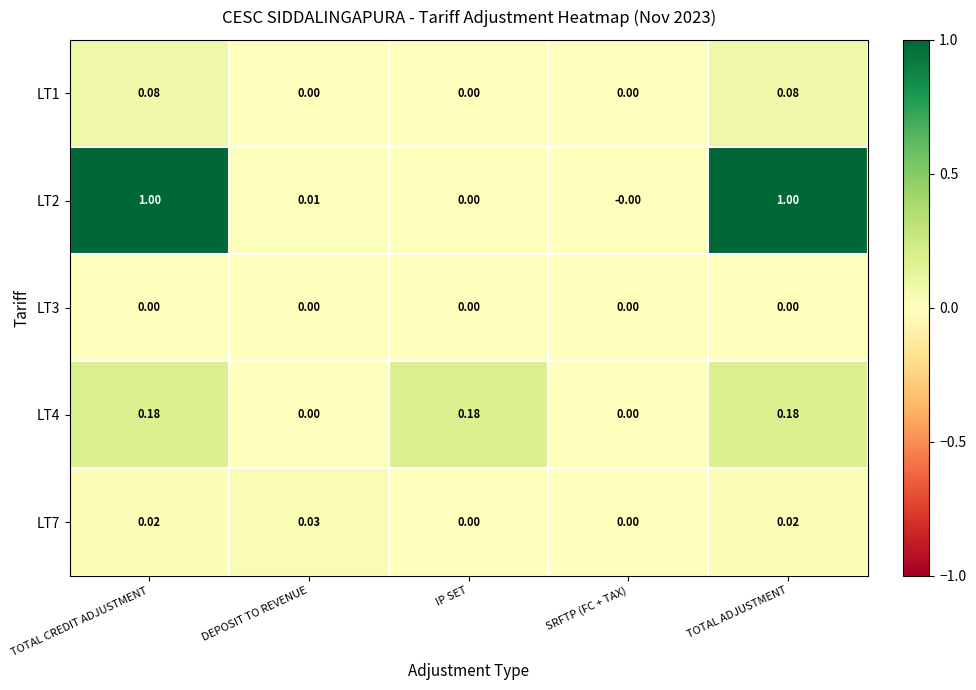

Is the value of LT4 at TOTAL CREDIT ADJUSTMENT greater than the value of LT7 at SRFTP (FC + TAX)?

Yes